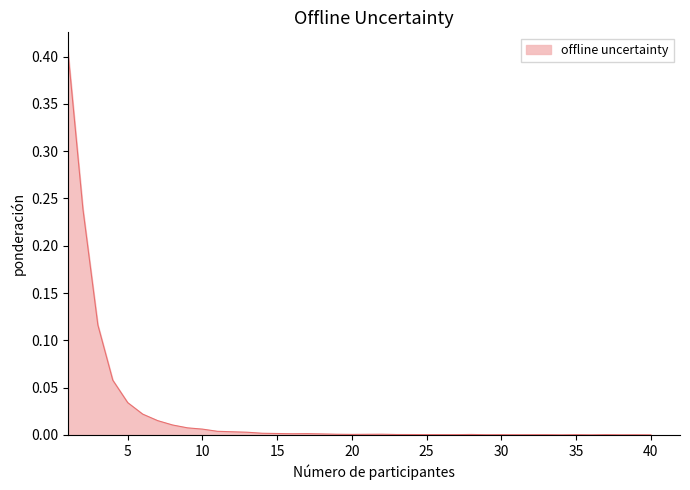

Reading left to right, list all the values displayed in this chart.

1=0.4	2=0.2	3=0.1	4=0.1	5=0.0	6=0.0	7=0.0	8=0.0	9=0.0	10=0.0	11=0.0	12=0.0	13=0.0	14=0.0	15=0.0	16=0.0	17=0.0	18=0.0	19=0.0	20=0.0	21=0.0	22=0.0	23=0.0	24=0.0	25=0.0	26=0.0	27=0.0	28=0.0	29=0.0	30=0.0	31=0.0	32=0.0	33=0.0	34=0.0	35=0.0	36=0.0	37=0.0	38=0.0	39=0.0	40=0.0